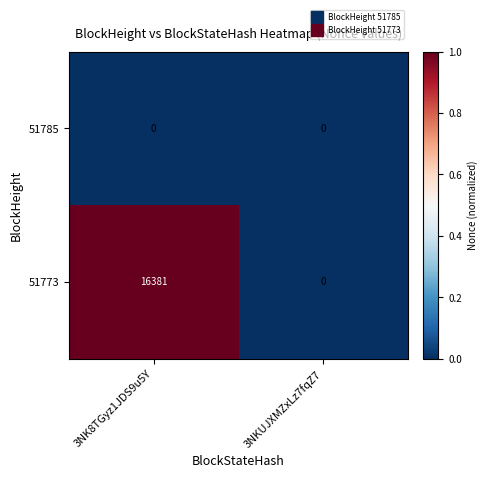

Reading left to right, transcribe all the data shown in this chart.

51785: 3NK8TGyz1JDS9u5Y=0	3NKUJXMZxLz7fqZ7=0
51773: 3NK8TGyz1JDS9u5Y=16381	3NKUJXMZxLz7fqZ7=0